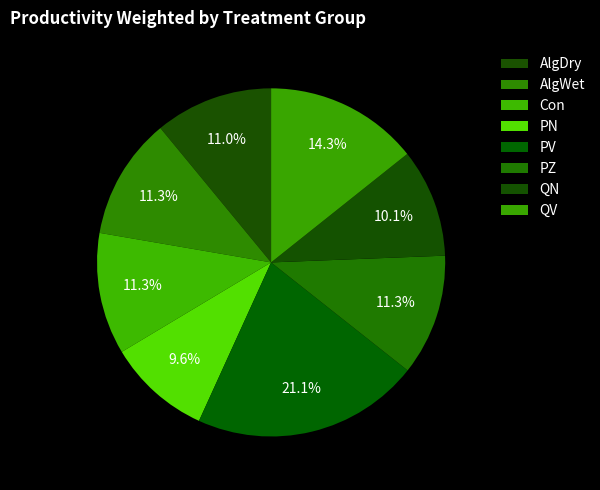

Is AlgDry the majority of the pie?

No